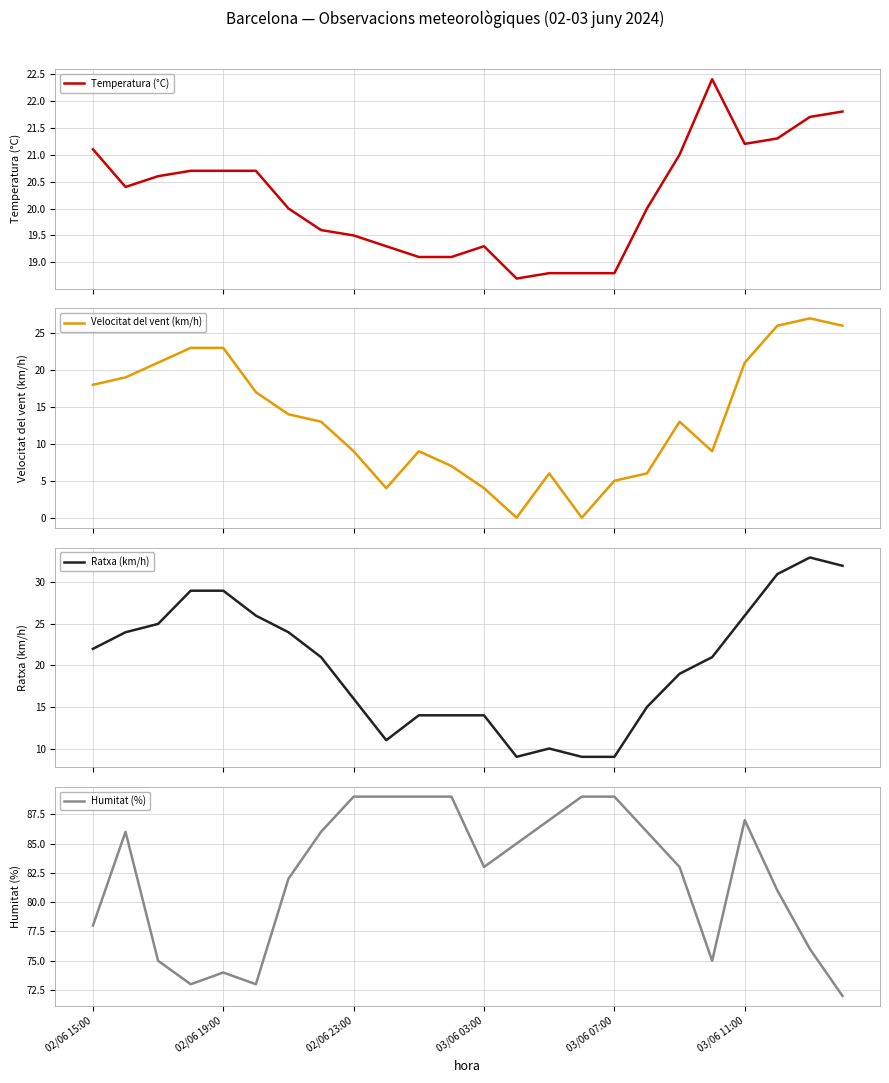

What position from the right is 02/06 15:00?

24